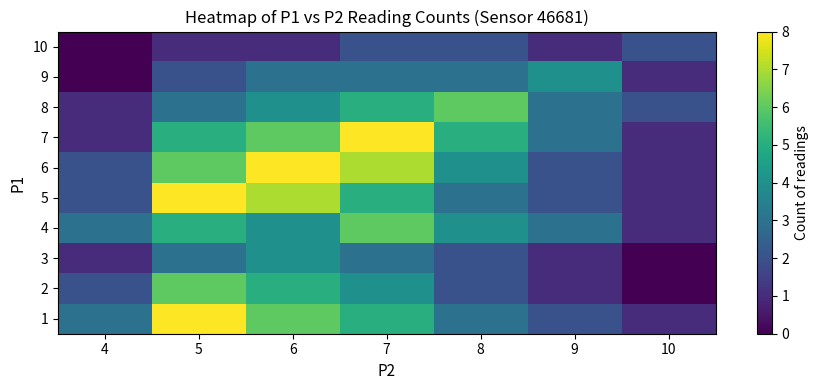

What is the total value across all series at 9?

22